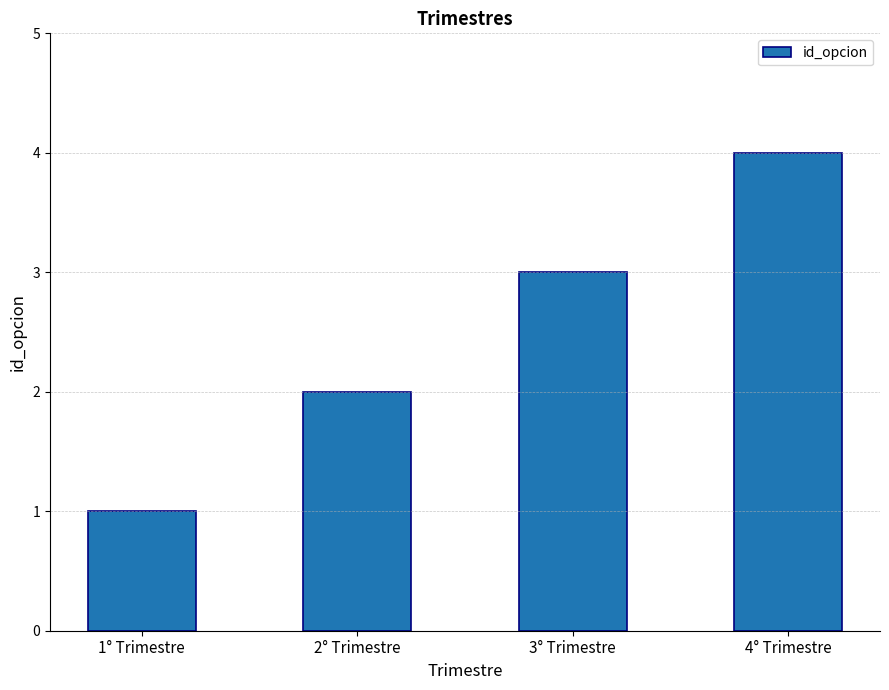

What is the change in value from 2° Trimestre to 3° Trimestre?

+1